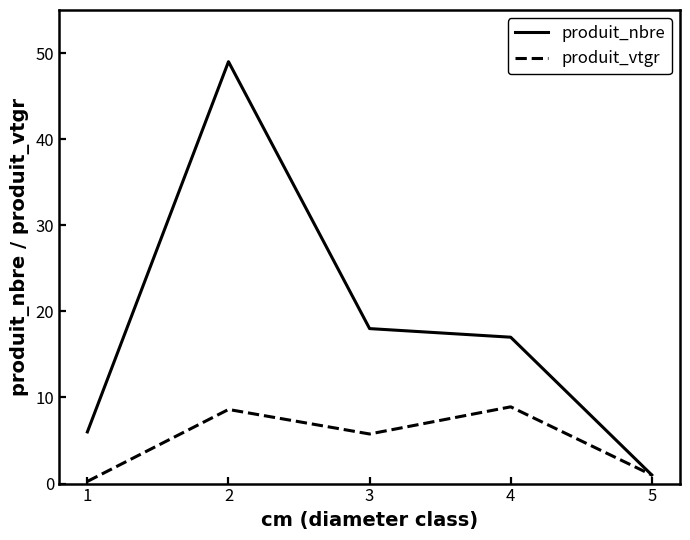

Where do produit_nbre and produit_vtgr first cross each other?

4 and 5